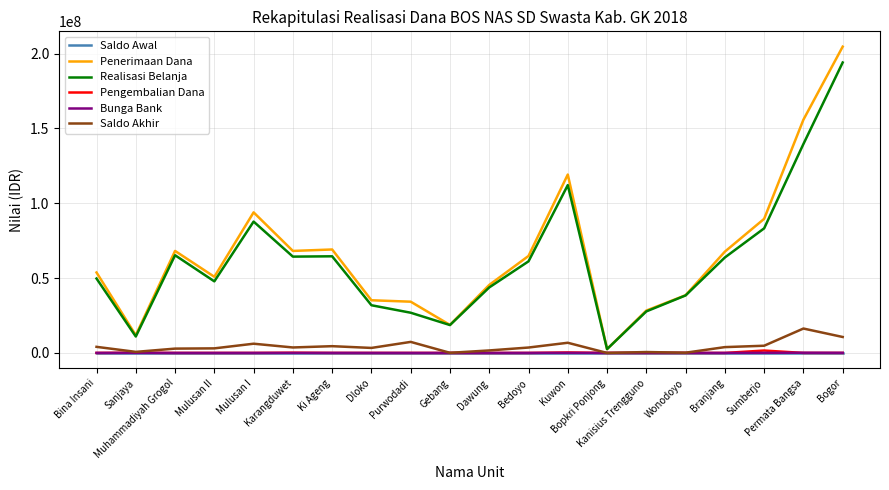

What is the greatest value displayed?

204640000